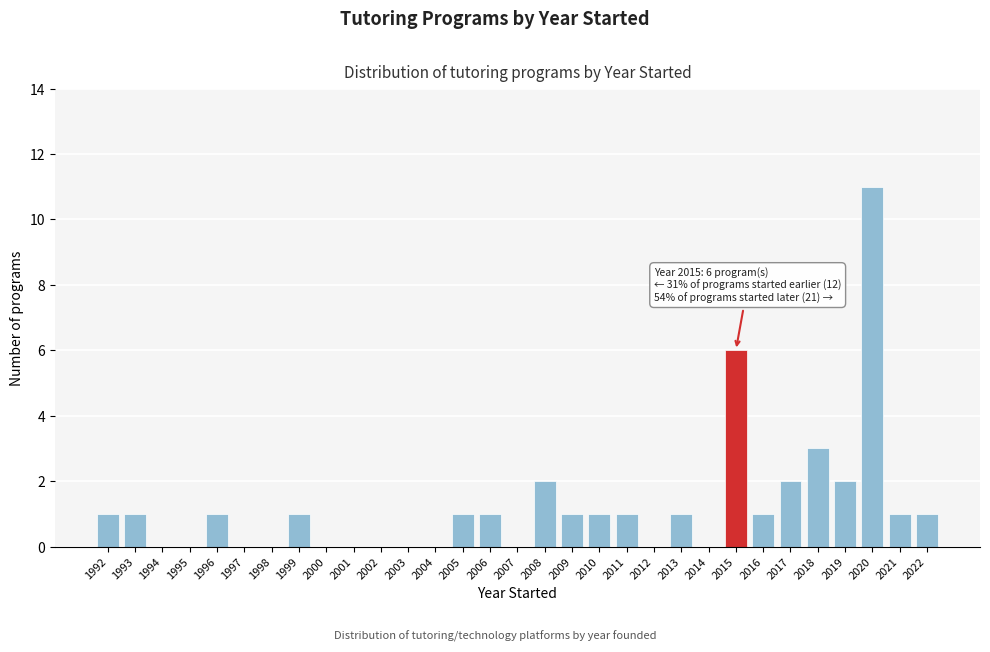

At which label is the value closest to 5?

2015